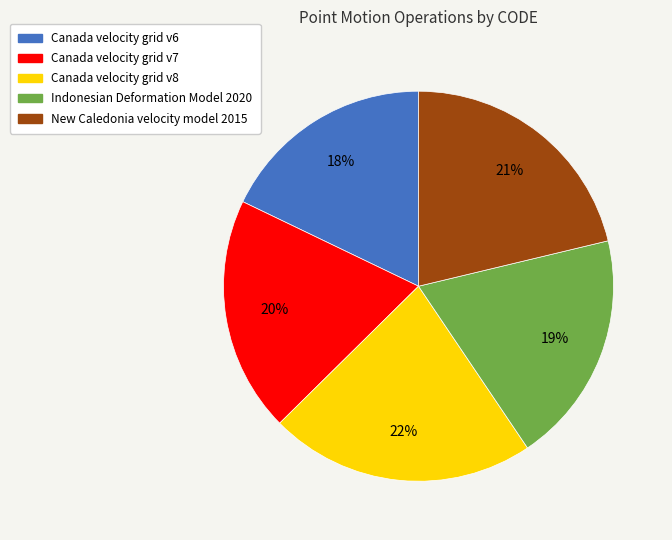

To the nearest percent, what percentage of the pie is Canada velocity grid v7?

20%